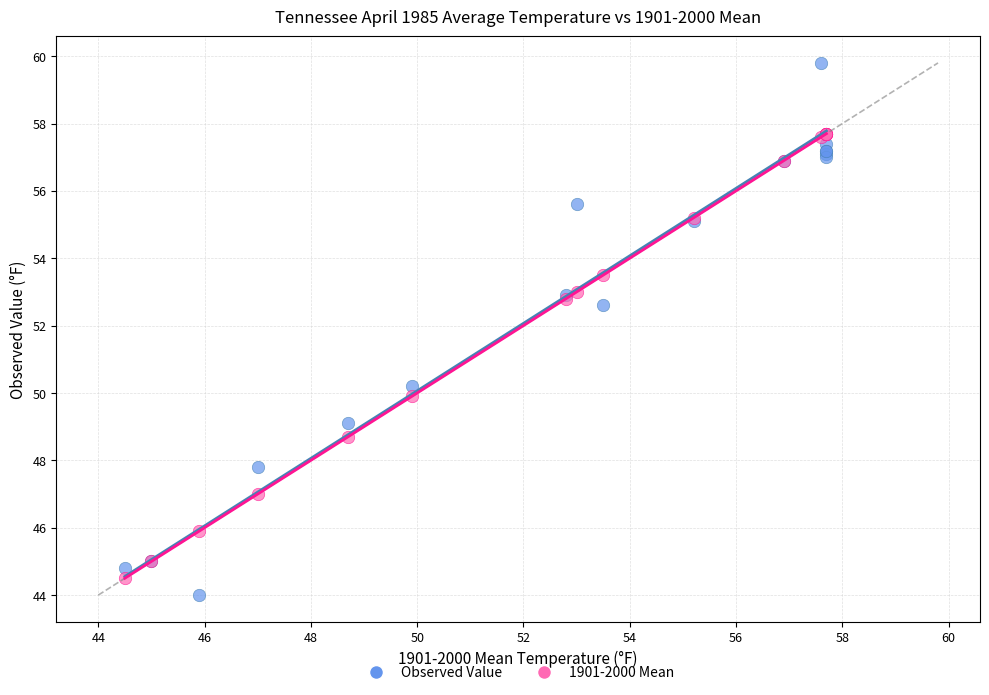

In the 1901-2000 Mean series, what Y value is closest to 51?

49.9